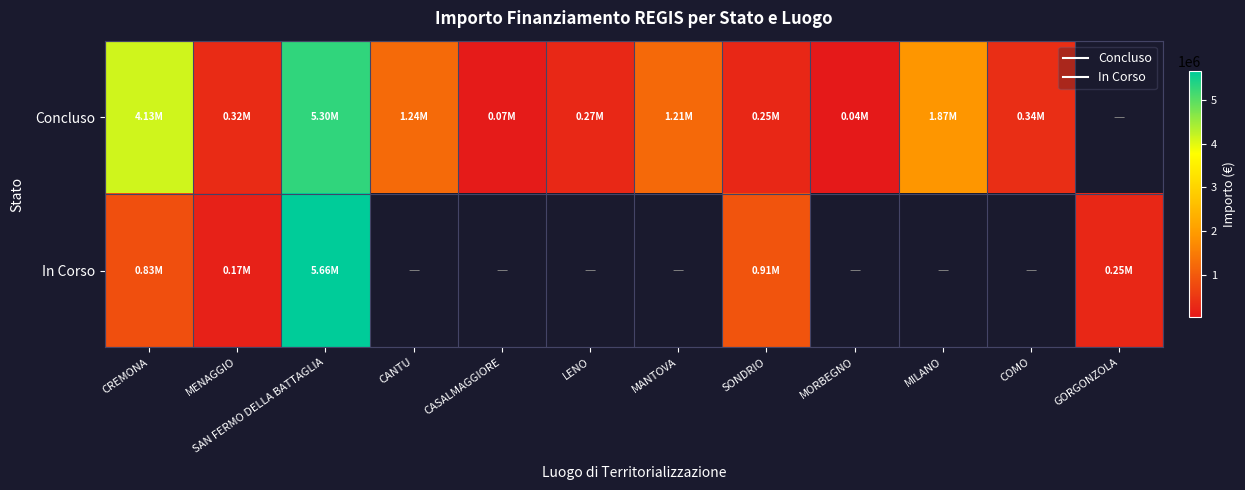

At how many categories does at least one series exceed 1080979?

5